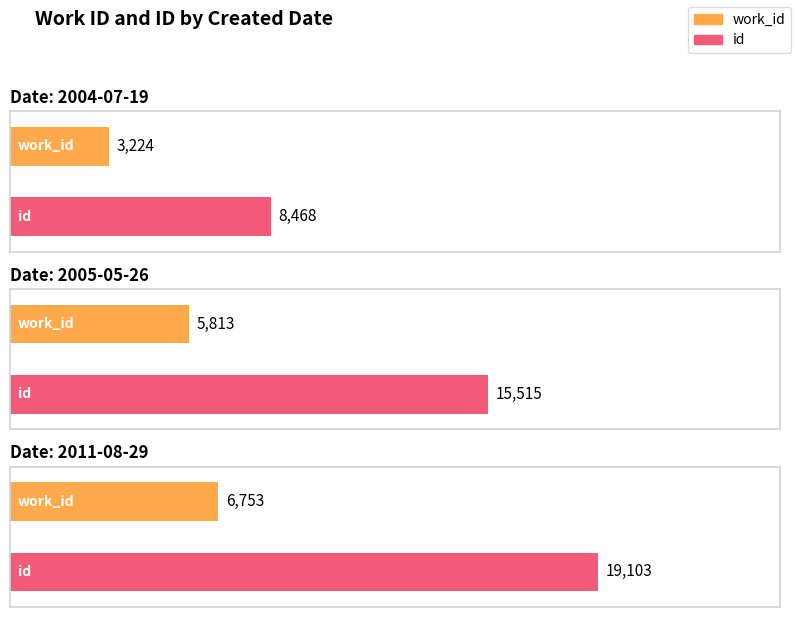

Between 2004-07-19 and 2011-08-29, which series saw the biggest shift?

id